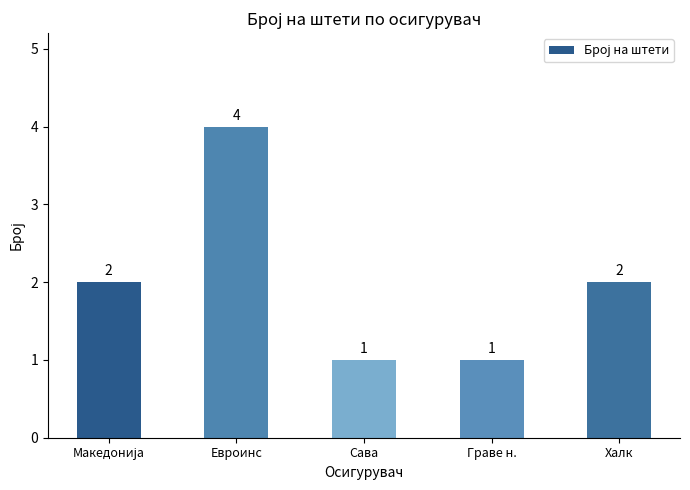

What is the value of the 4th bar from the left?

1